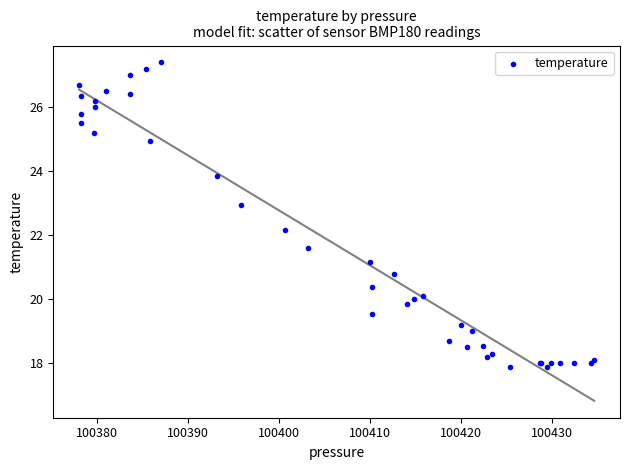

What Y value in the scatter plot is closest to 22?

22.2